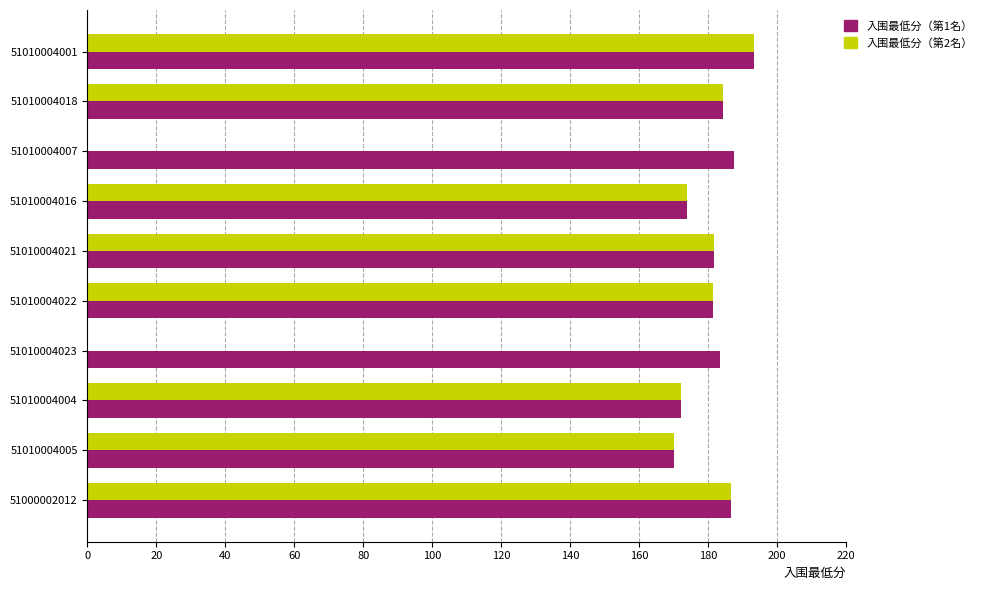

Which series has the largest total across all categories?

入围最低分（第1名）